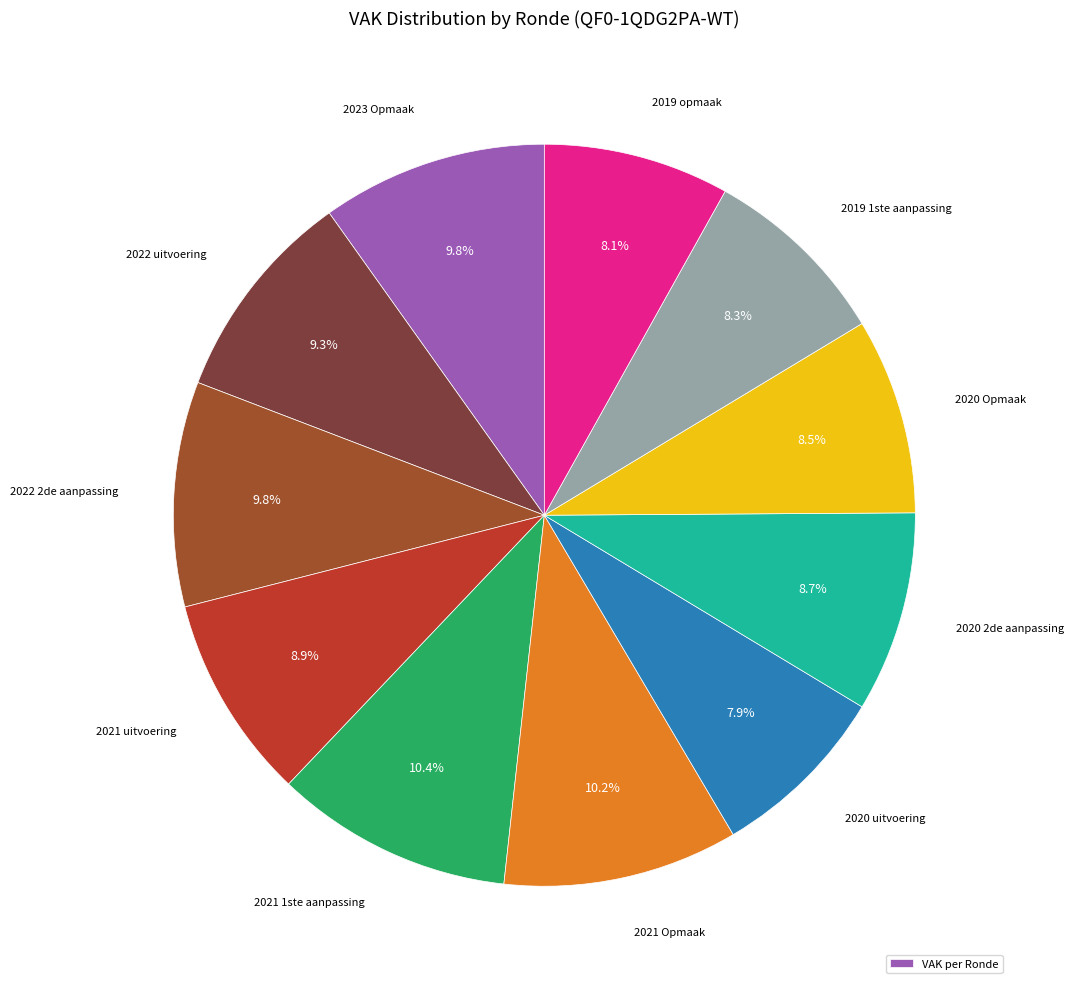

Count the number of slices in the pie.

11